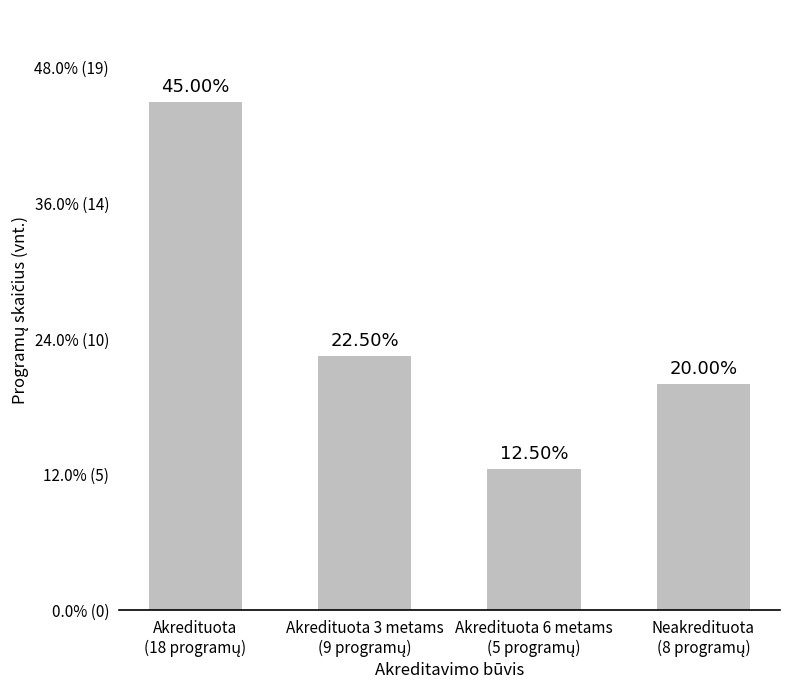

What is the change in value from Akredituota
(18 programų) to Neakredituota
(8 programų)?

-25.0